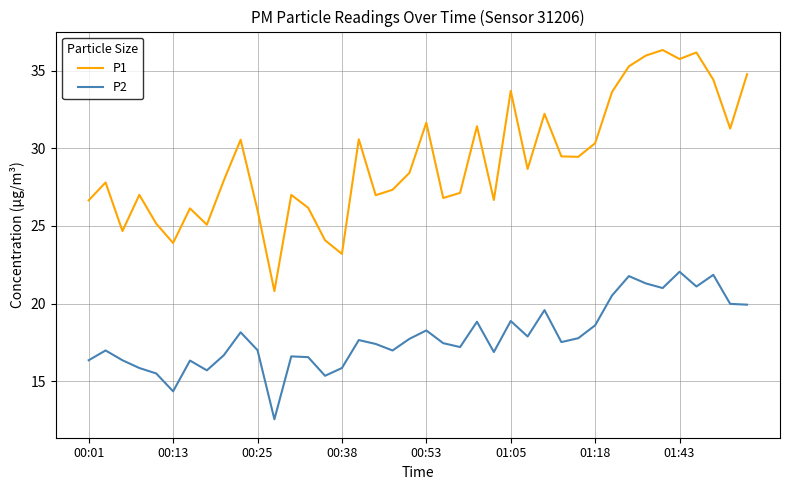

Which series has the widest spread of values?

P1